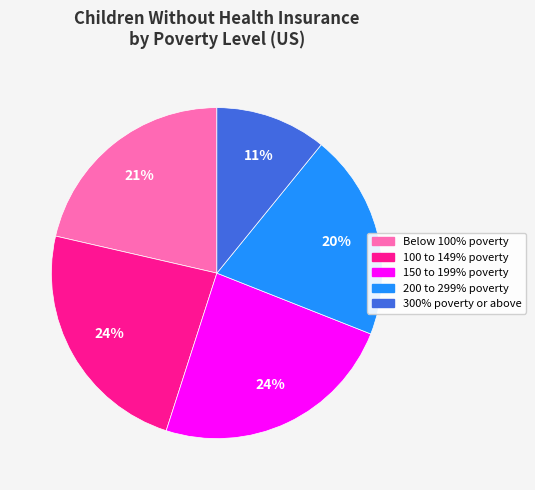

Is there any slice that represents more than half of the pie?

No